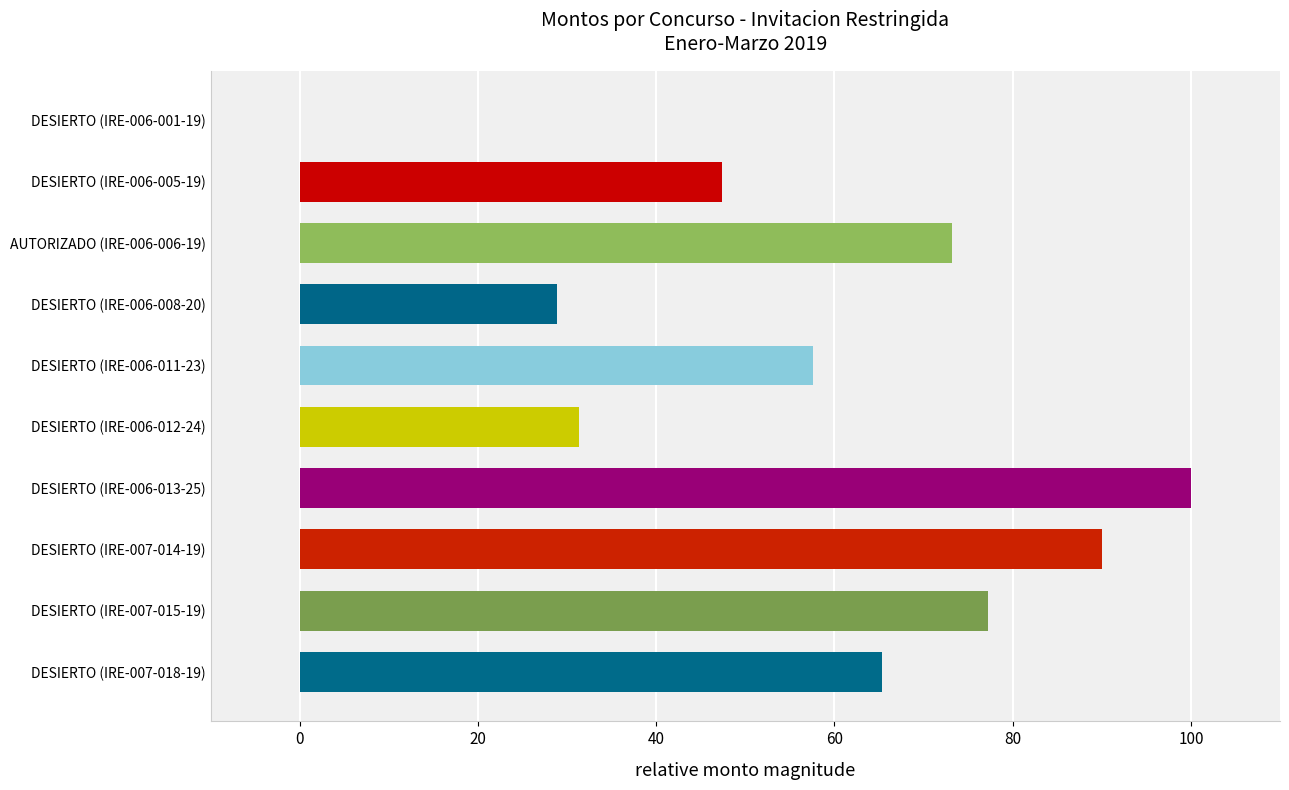

How many data points are above 65?

5